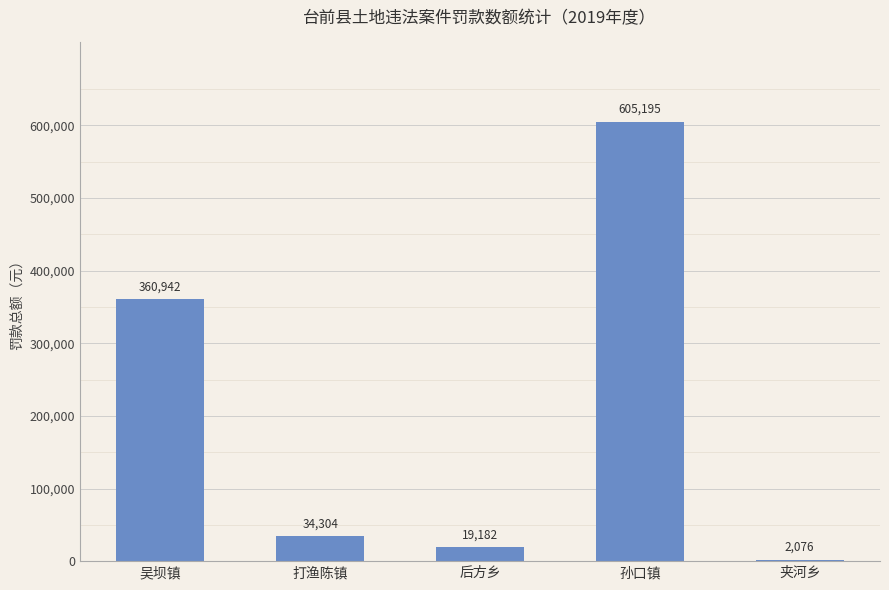

Between 孙口镇 and 后方乡, which is larger?

孙口镇